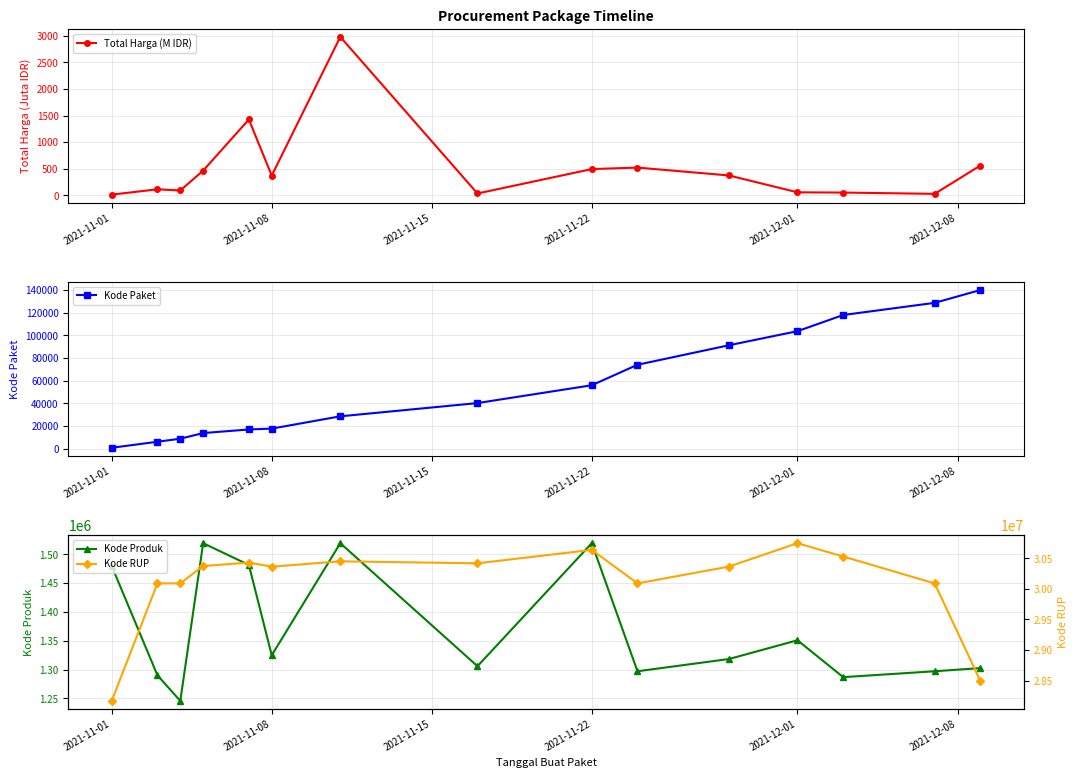

True or false: Kode Paket has more than 2 interior local peaks.

False